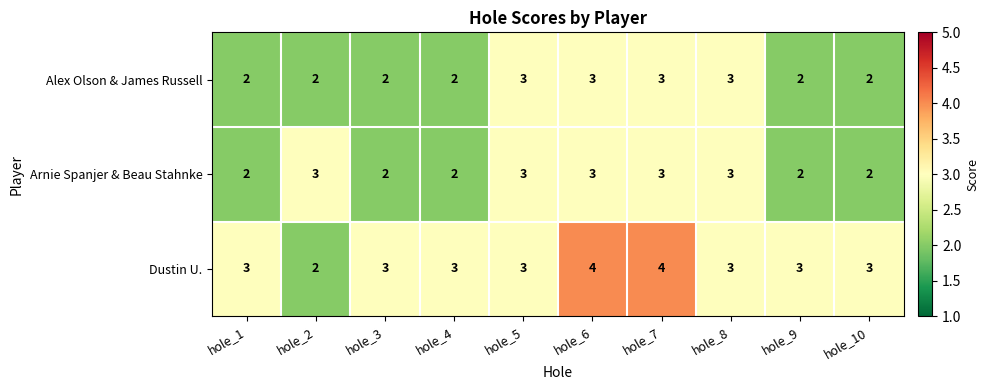

What is the sum of all Alex Olson & James Russell values?

24